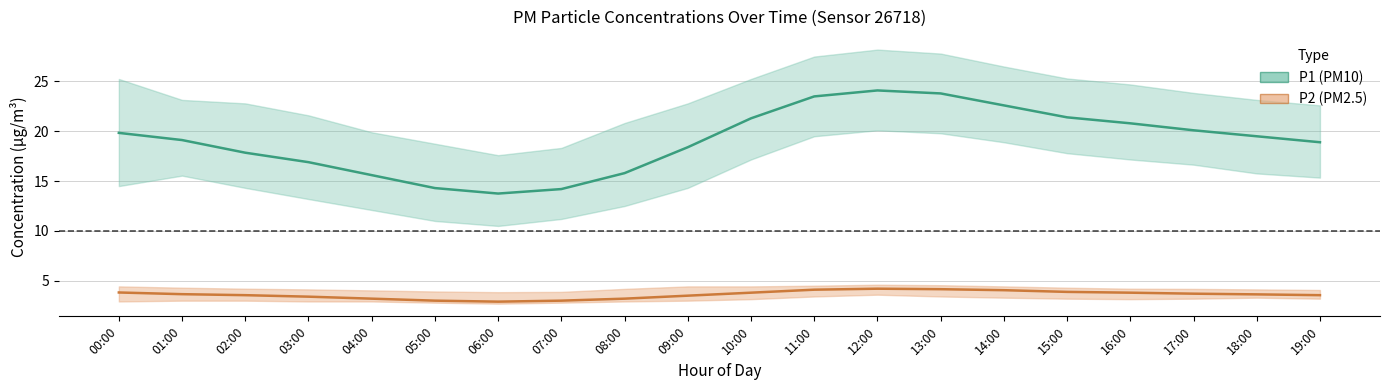

True or false: P1 (PM10) mean has a value of 21.4 at 15:00.

True